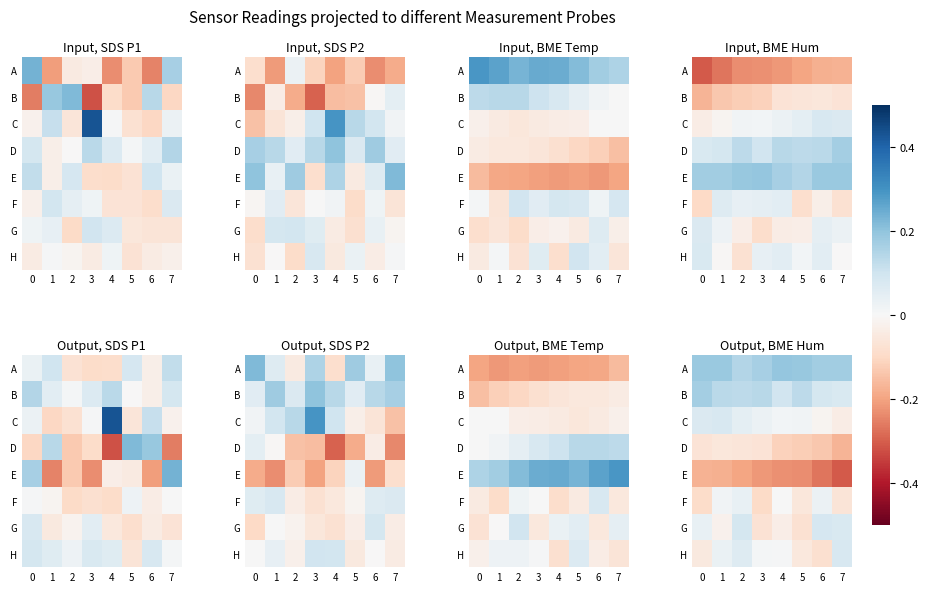

Between 6 and 2, which is larger?

6